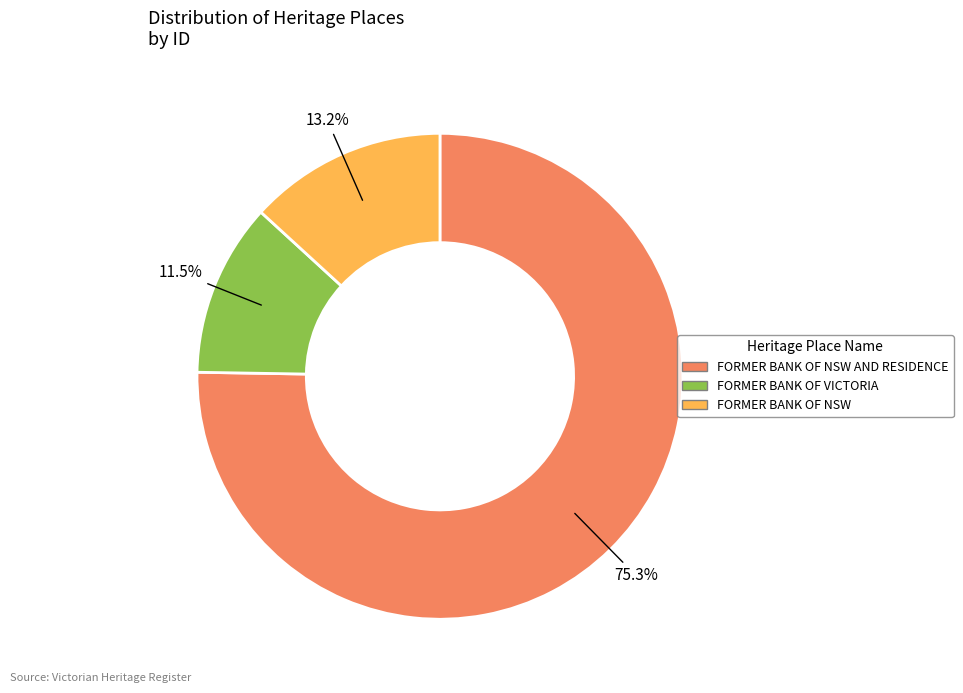

Is there a majority slice in this chart?

Yes